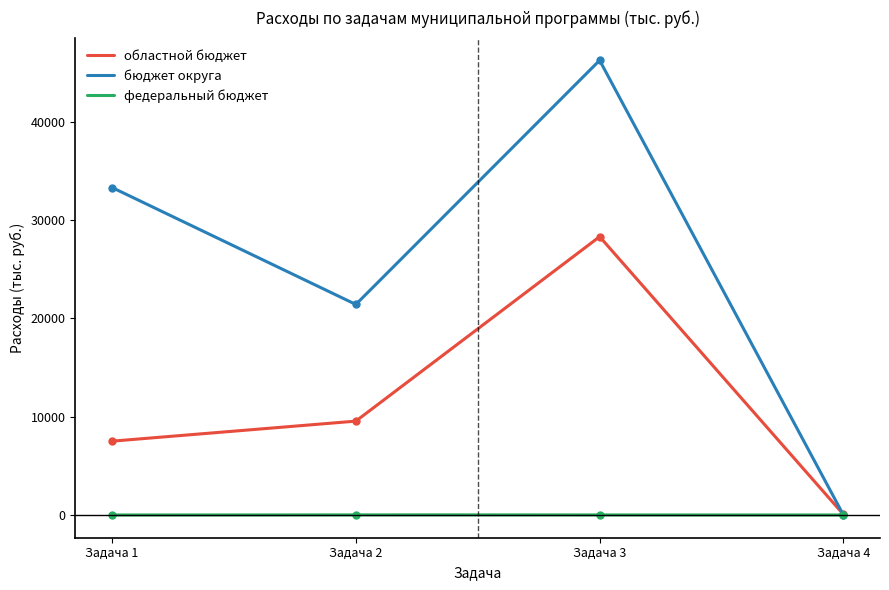

Reading right to left, transcribe all the data shown in this chart.

областной бюджет: Задача 4=60.0	Задача 3=28316.2	Задача 2=9549.4	Задача 1=7510.0
бюджет округа: Задача 4=0.0	Задача 3=46254.5	Задача 2=21419.7	Задача 1=33316.9
федеральный бюджет: Задача 4=0.0	Задача 3=0.0	Задача 2=18.6	Задача 1=0.0